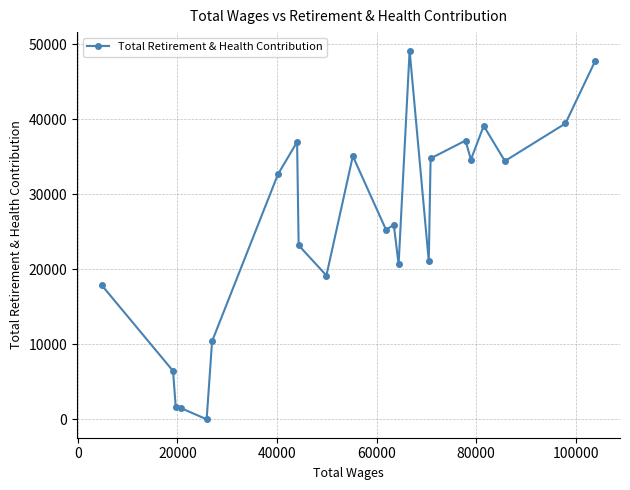

What is the sum of all values?

594188